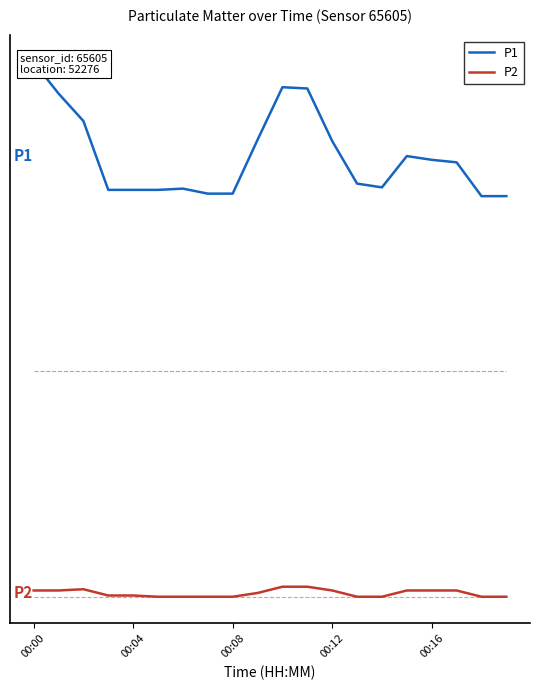

Is it true that P2 equals 0.0 at 15?

False